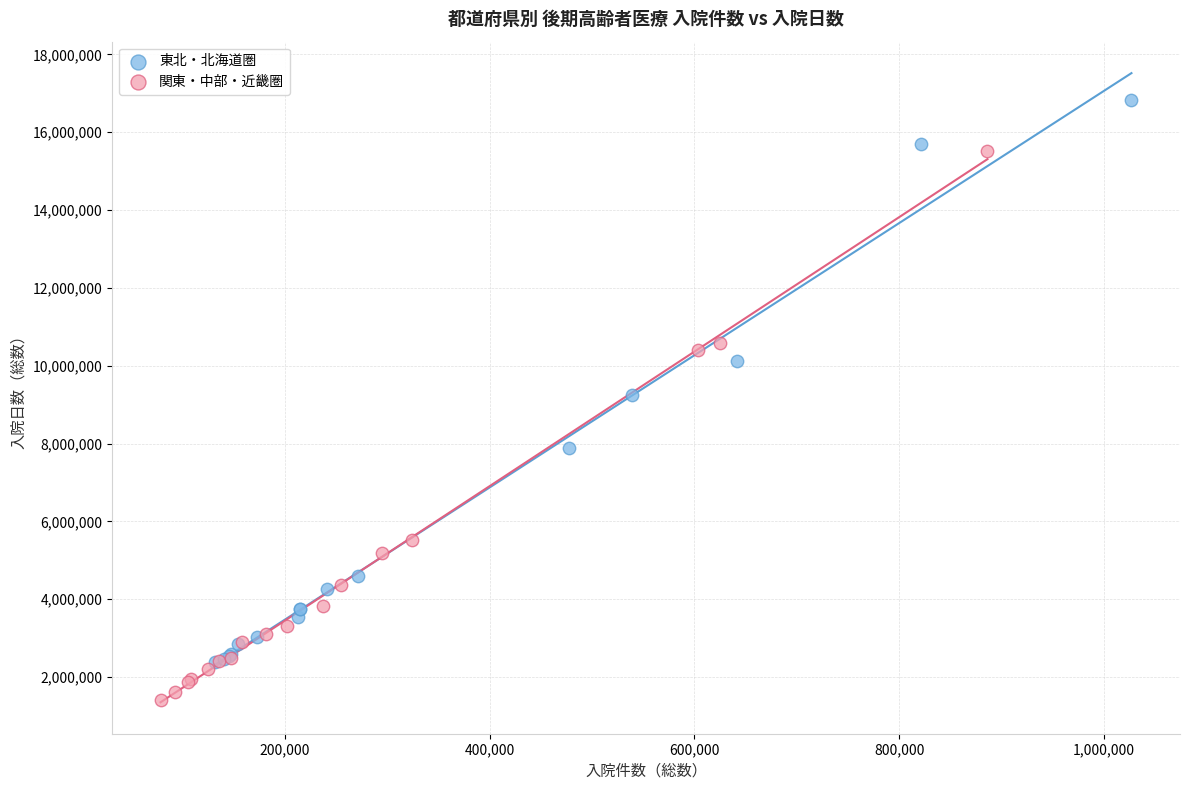

Which series has the largest Y range (max minus min)?

東北・北海道圏